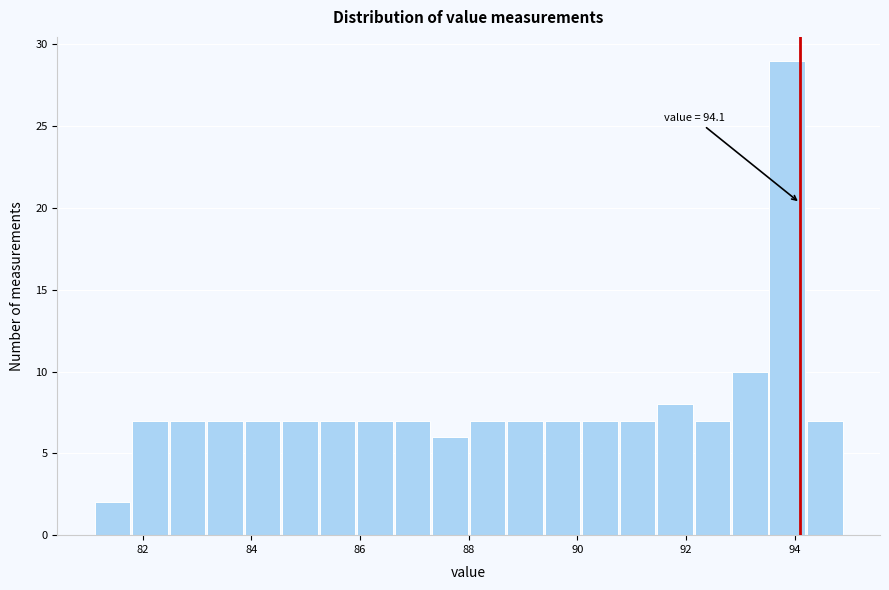

Around what value on the x-axis is the tallest bar? Give the approximate position of its centre, as read against the axis.

93.8